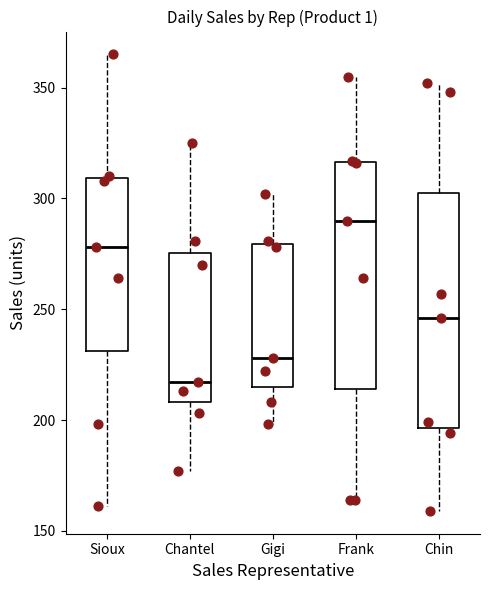

Reading left to right, transcribe this box plot: for each box, give where its median line is, the range the box spans, and where its two whiskers end, as read against the y-axis. The values are not printed on the chart, so give them approximately, as read against the axis.

Sioux: median 280, box 230 to 310, whiskers 160 to 365
Chantel: median 215, box 210 to 275, whiskers 175 to 325
Gigi: median 230, box 215 to 280, whiskers 200 to 300
Frank: median 290, box 215 to 315, whiskers 165 to 355
Chin: median 245, box 195 to 305, whiskers 160 to 350